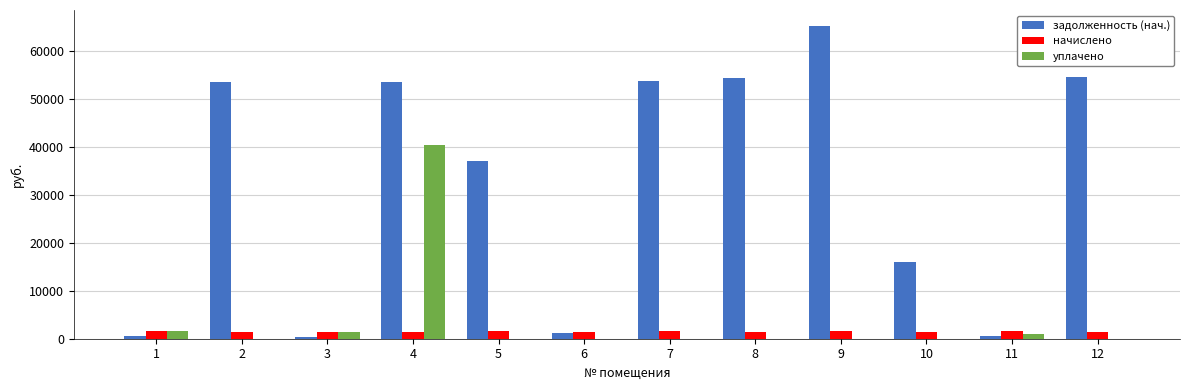

What is the sum of all начислено values?

17539.5